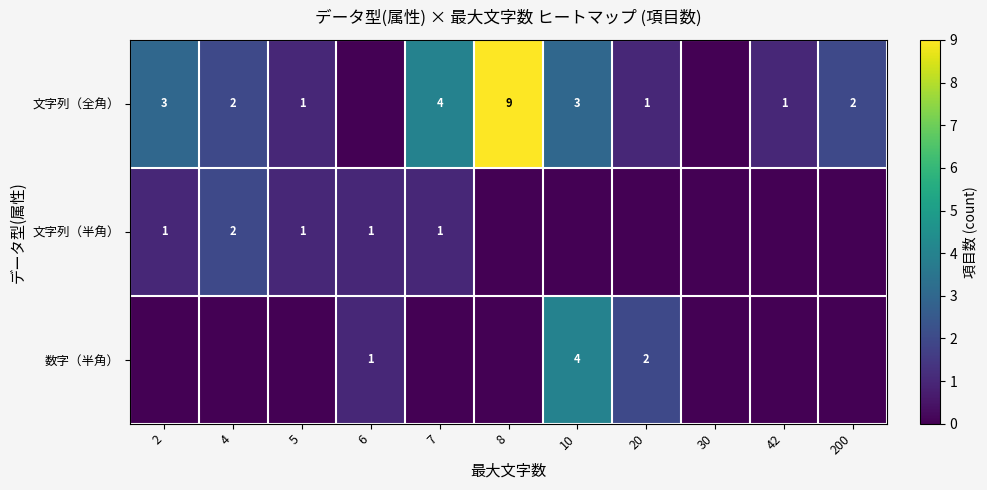

The value of 文字列（半角） at 4 is 1. True or false?

False